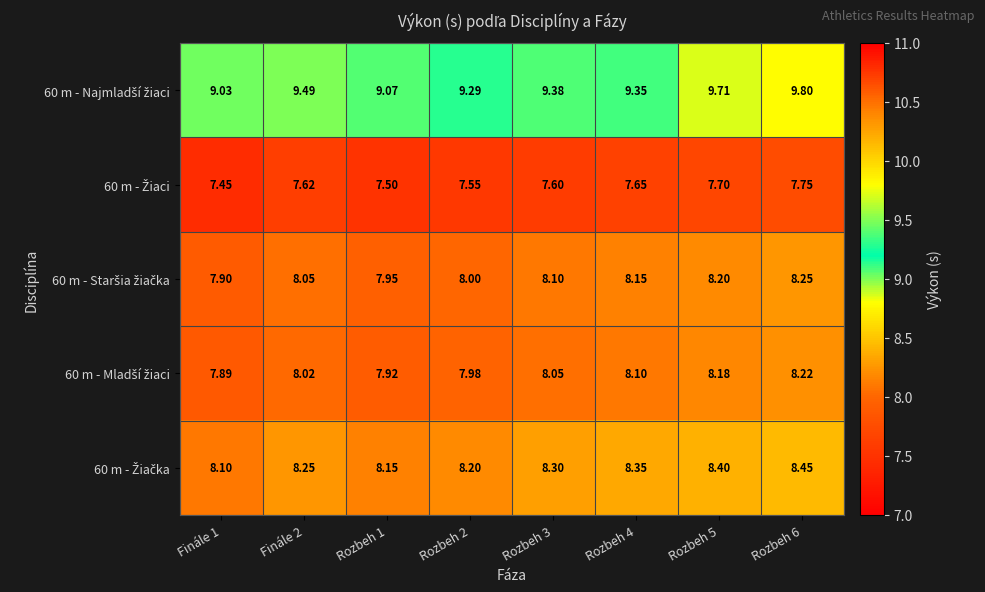

Which category has the highest value across all series?

Rozbeh 6